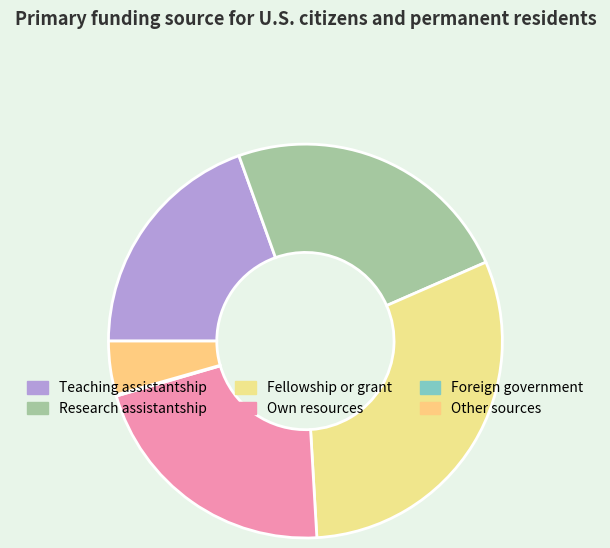

Which slice is the largest?

Fellowship or grant